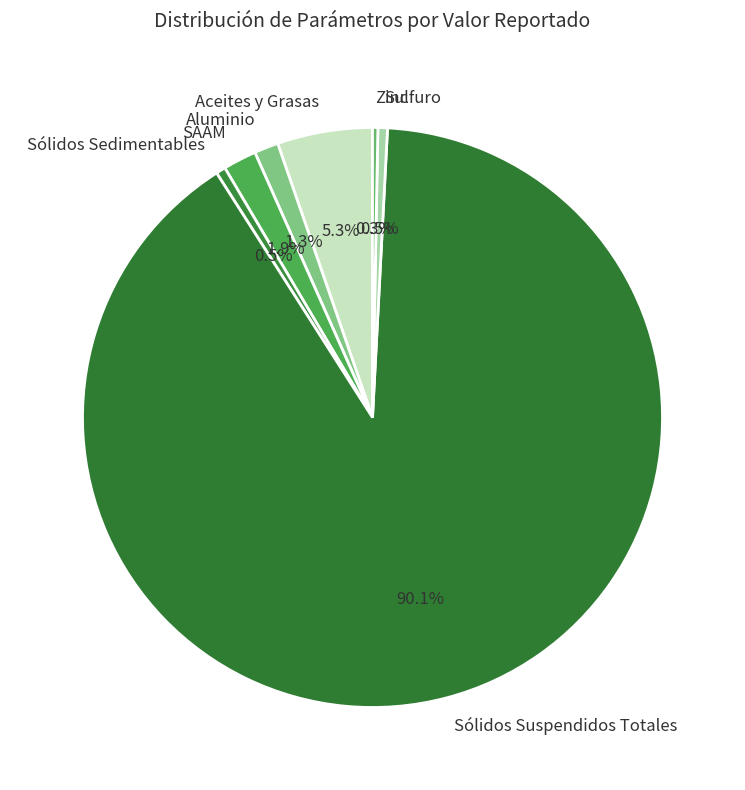

To the nearest percent, what percentage of the pie is Sólidos Suspendidos Totales?

90%